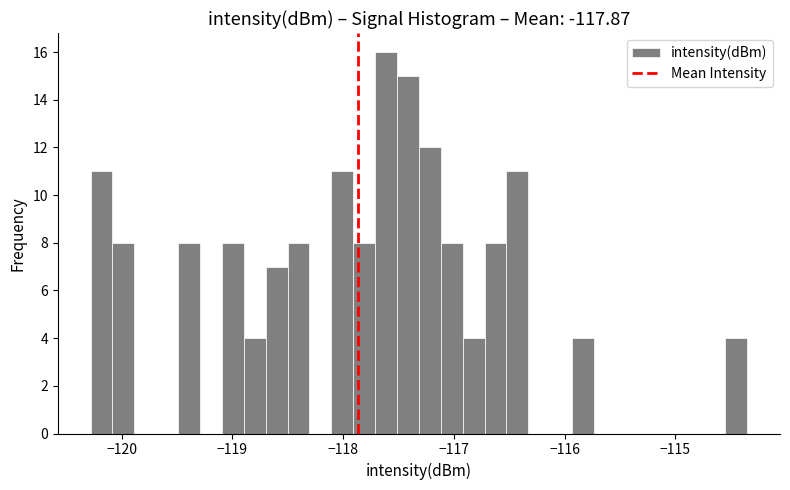

Around what value on the x-axis is the tallest bar? Give the approximate position of its centre, as read against the axis.

-117.6